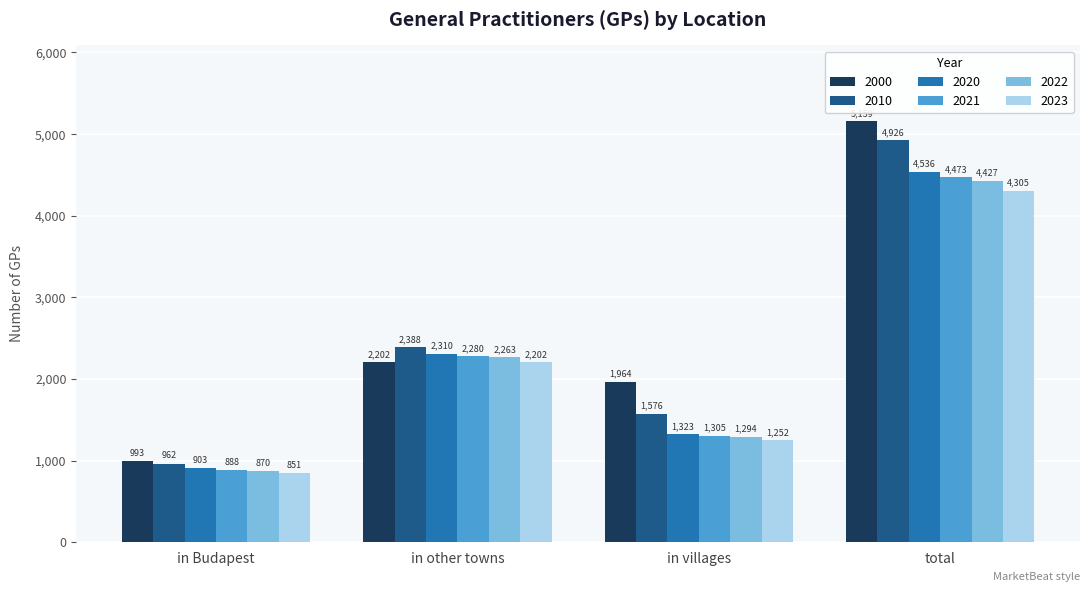

Rank the categories by 2000 value from lowest to highest.

in Budapest, in villages, in other towns, total